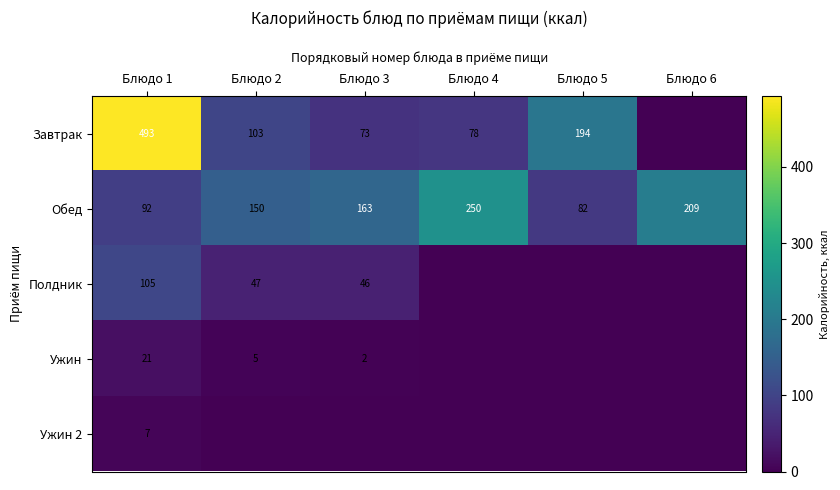

List the labels in order of Обед value, smallest first.

Блюдо 5, Блюдо 1, Блюдо 2, Блюдо 3, Блюдо 6, Блюдо 4